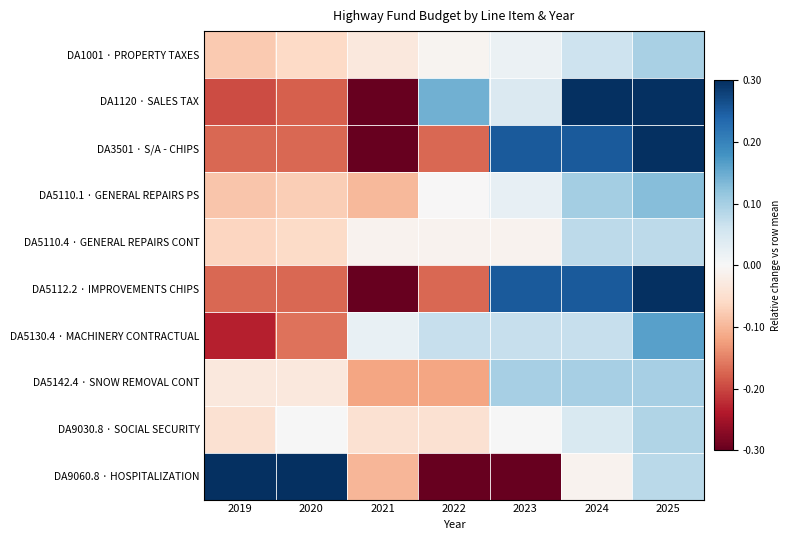

Rank the series at 2021 from lowest to highest value.

DA1120 · SALES TAX, DA3501 · S/A - CHIPS, DA5112.2 · IMPROVEMENTS CHIPS, DA5142.4 · SNOW REMOVAL CONT, DA9060.8 · HOSPITALIZATION, DA5110.1 · GENERAL REPAIRS PS, DA9030.8 · SOCIAL SECURITY, DA1001 · PROPERTY TAXES, DA5110.4 · GENERAL REPAIRS CONT, DA5130.4 · MACHINERY CONTRACTUAL